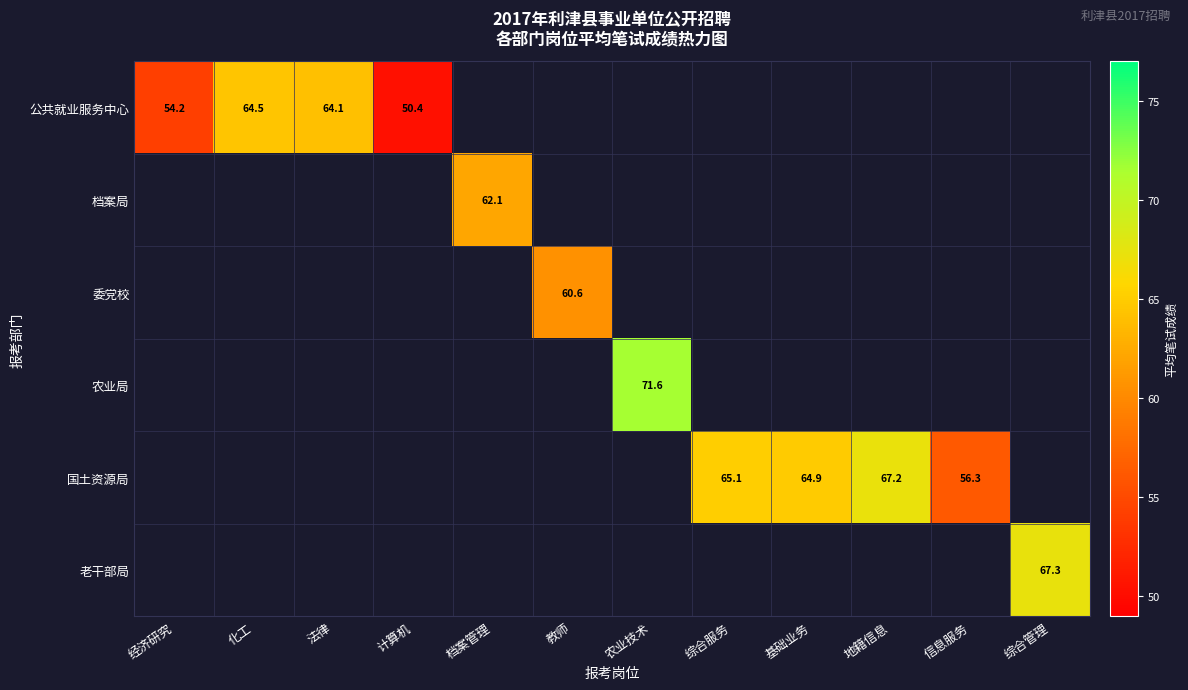

The 国土资源局 series shows 65.1 at 综合服务. True or false?

True